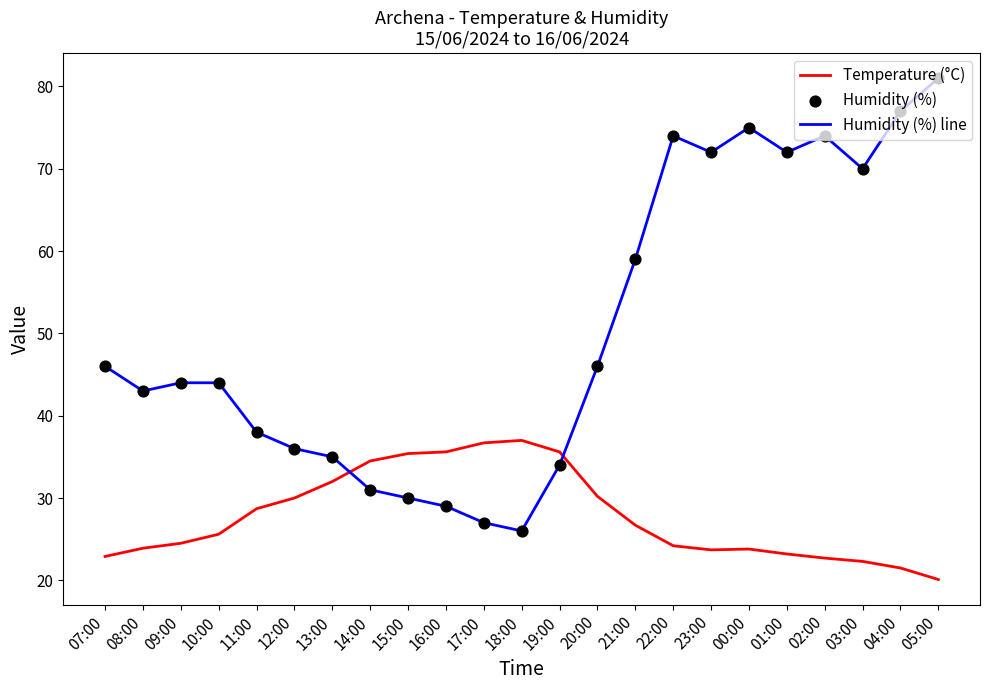

Is the value of Humidity (%) line at 22:00 greater than the value of Temperature (°C) at 22:00?

Yes